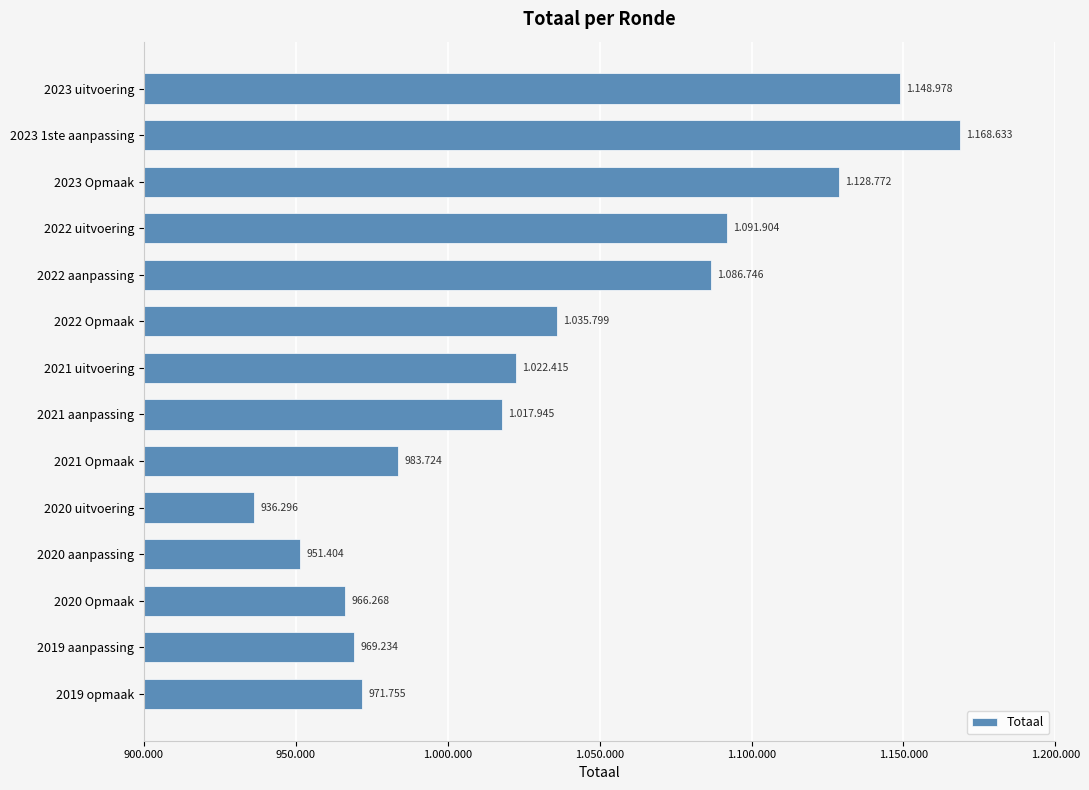

Where is the data nearest to the value 1052464?

2022 Opmaak